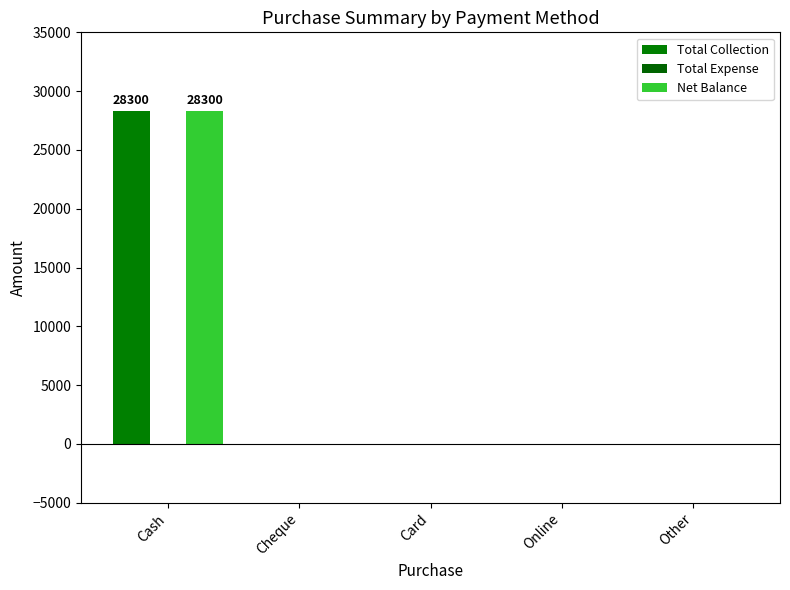

Is it true that Total Collection equals -12811 at Card?

False